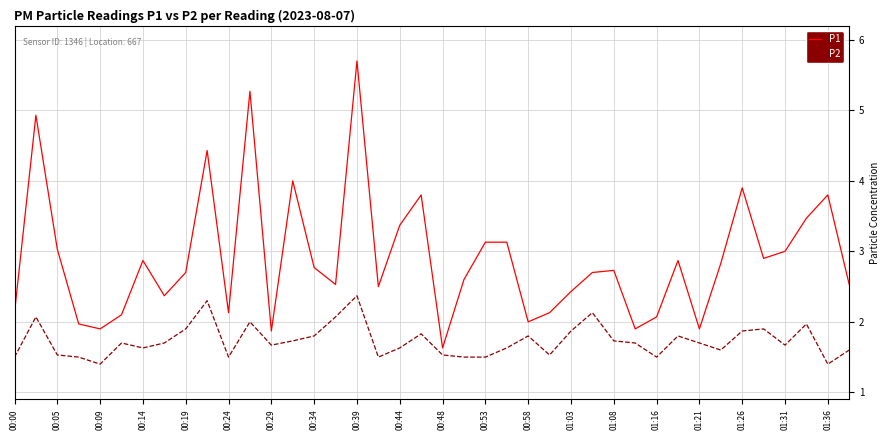

What is the lowest value of the P1 series?

1.6